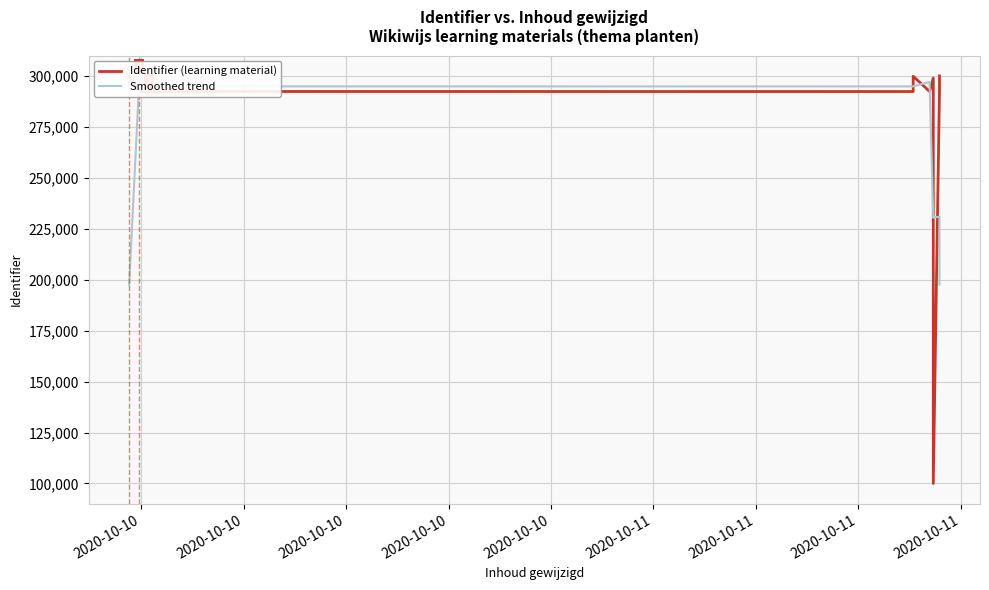

How many times do Identifier (learning material) and Smoothed trend cross each other?

6